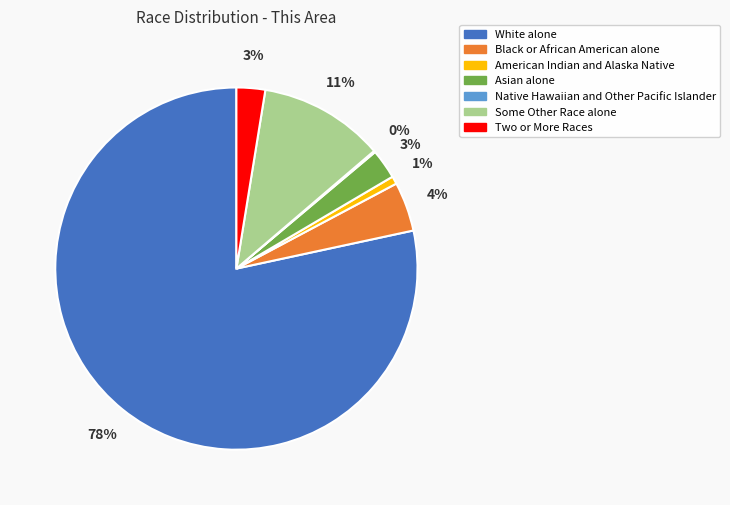

Which has a higher value, White alone or American Indian and Alaska Native?

White alone